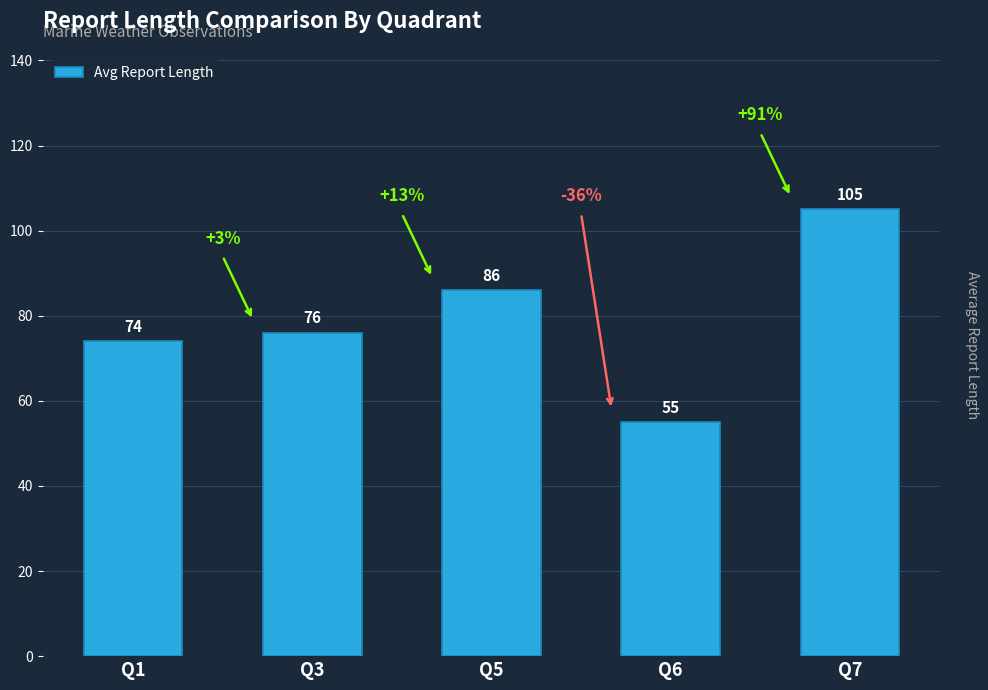

List the labels in order of value, smallest first.

Q6, Q1, Q3, Q5, Q7